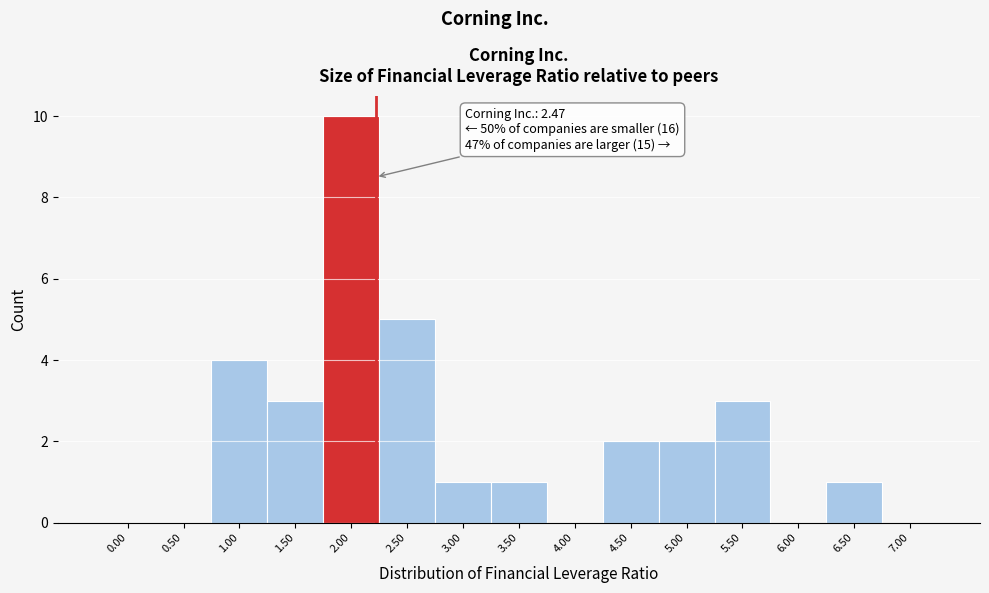

Reading left to right, transcribe all the data shown in this chart.

0.00=0	0.50=0	1.00=4	1.50=3	2.00=10	2.50=5	3.00=1	3.50=1	4.00=0	4.50=2	5.00=2	5.50=3	6.00=0	6.50=1	7.00=0